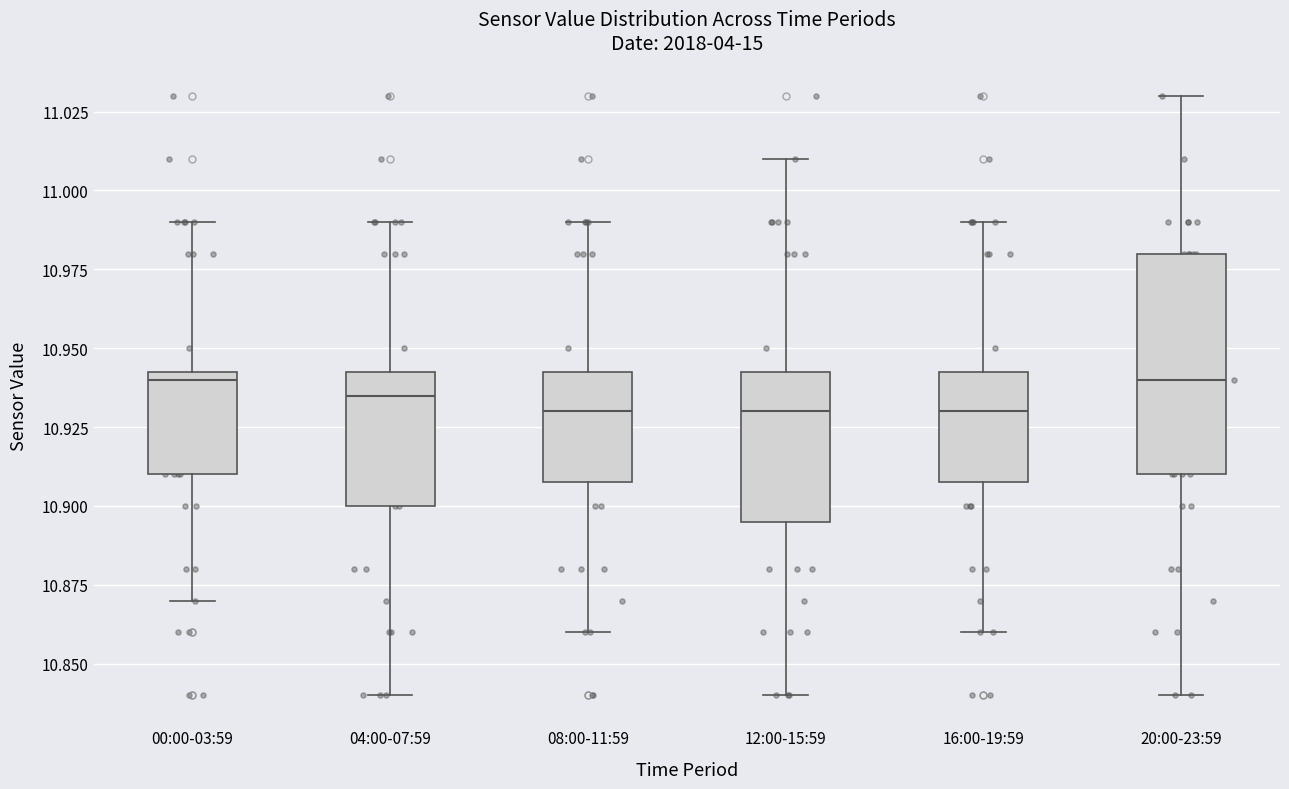

Reading left to right, read every box against the y-axis: the position of its median line, the range the box covers, and the ends of its whiskers. The values are not printed on the chart, so give them approximately, as read against the axis.

00:00-03:59: median 10.940, box 10.910 to 10.945, whiskers 10.870 to 10.990
04:00-07:59: median 10.935, box 10.900 to 10.945, whiskers 10.840 to 10.990
08:00-11:59: median 10.930, box 10.910 to 10.945, whiskers 10.860 to 10.990
12:00-15:59: median 10.930, box 10.895 to 10.945, whiskers 10.840 to 11.010
16:00-19:59: median 10.930, box 10.910 to 10.945, whiskers 10.860 to 10.990
20:00-23:59: median 10.940, box 10.910 to 10.980, whiskers 10.840 to 11.030